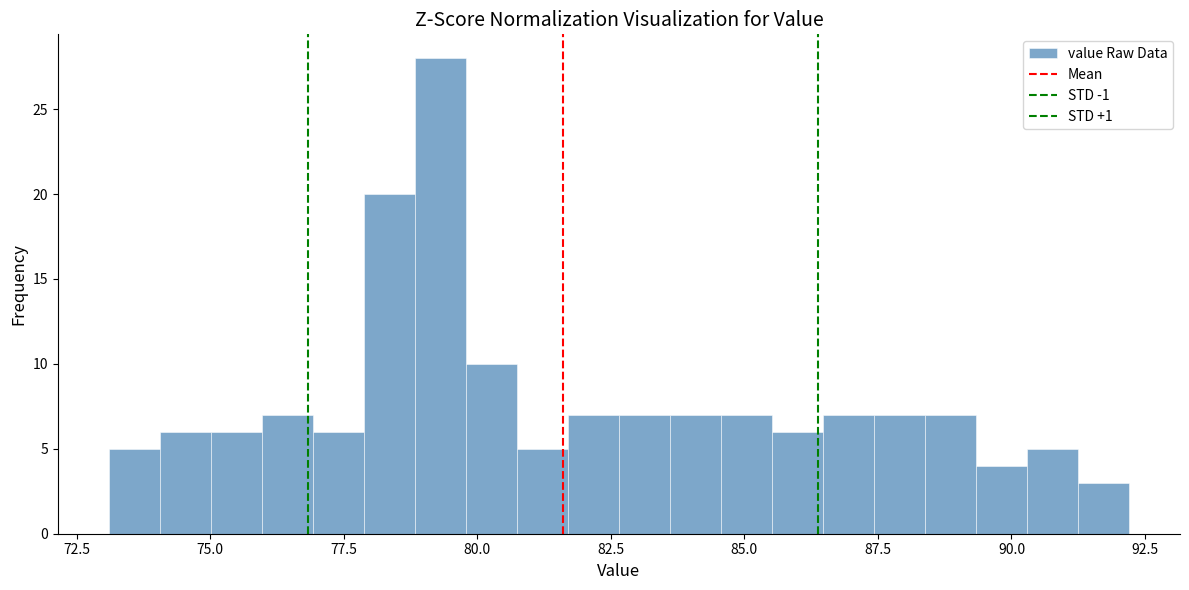

Around what value on the x-axis is the tallest bar? Give the approximate position of its centre, as read against the axis.

79.5